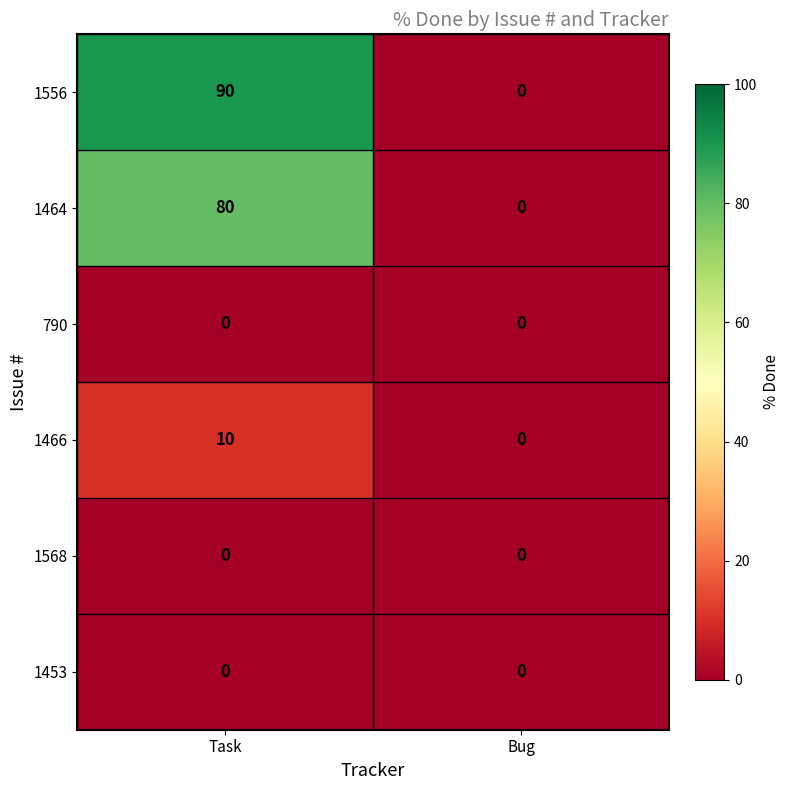

How many data points does each series have?

2